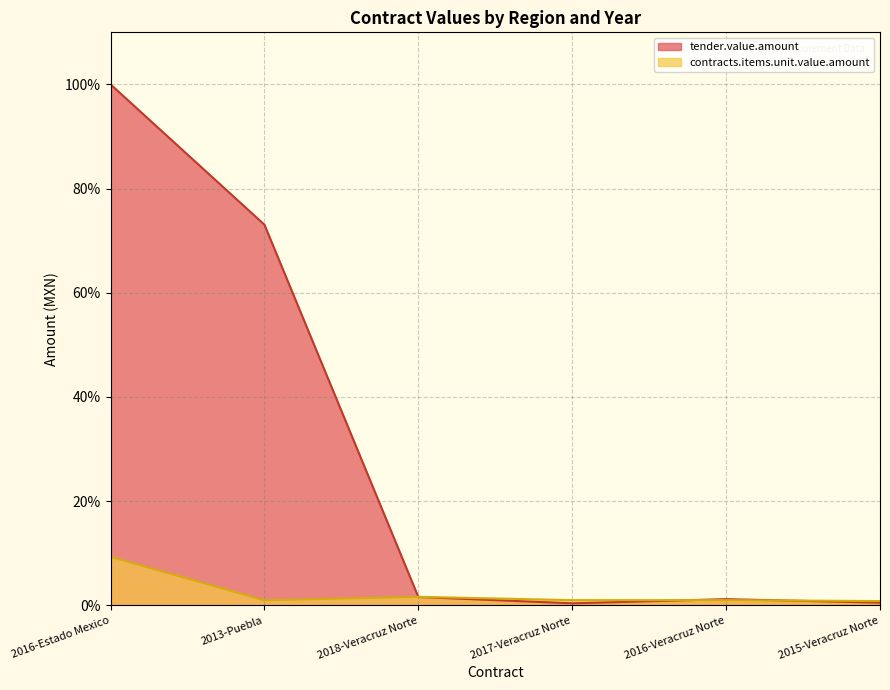

What is the label of the 5th point from the right?

2013-Puebla